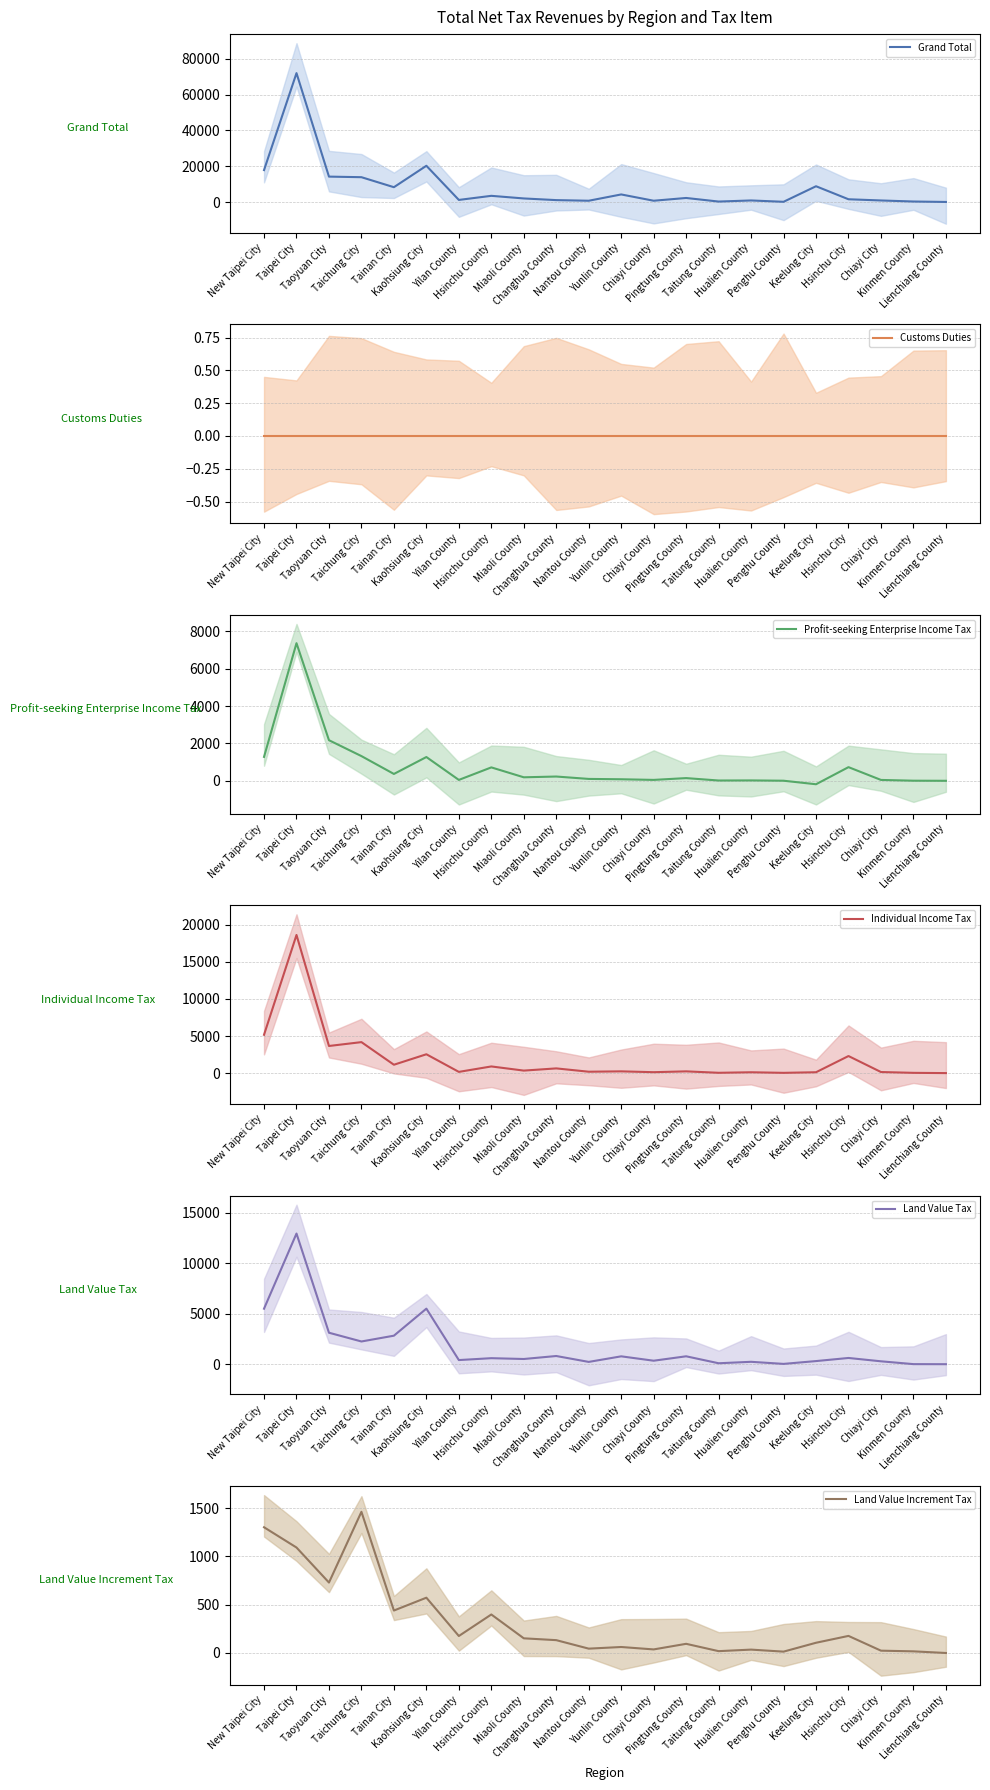

True or false: Profit-seeking Enterprise Income Tax and Grand Total cross at least once.

False